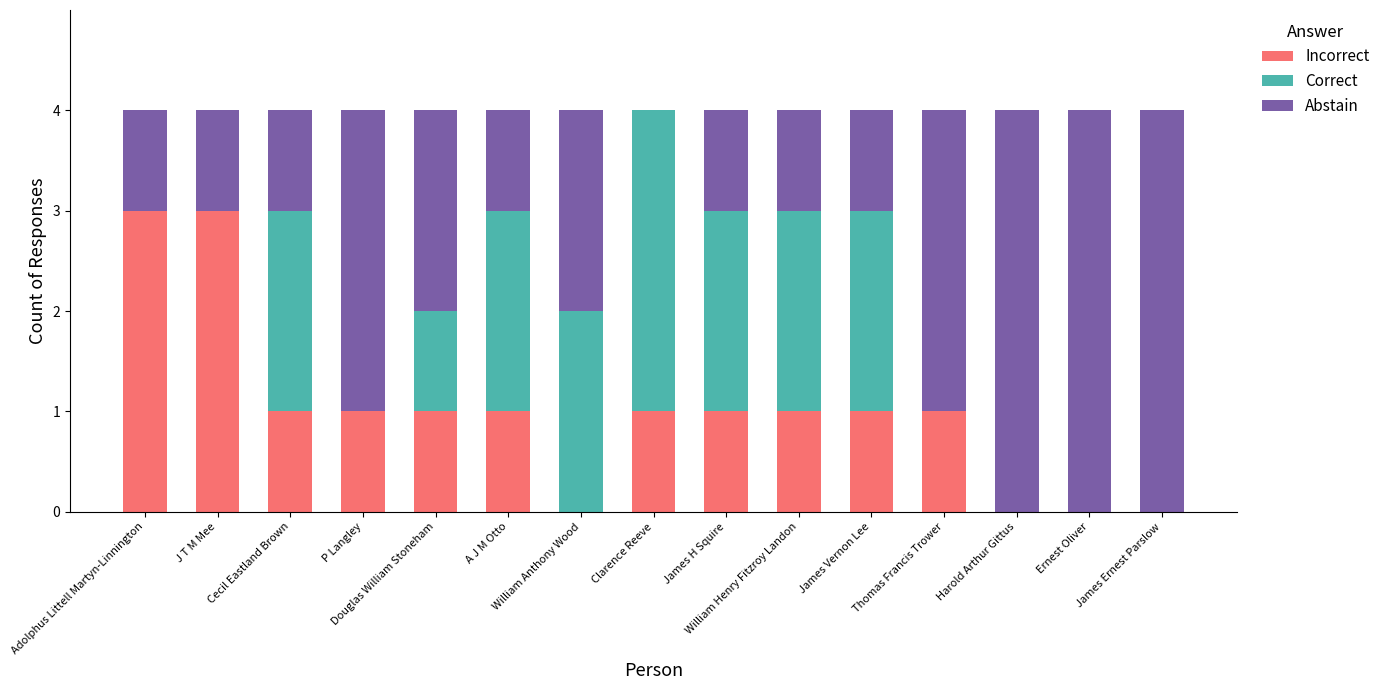

Are the bars grouped side by side (vs. stacked)?

No